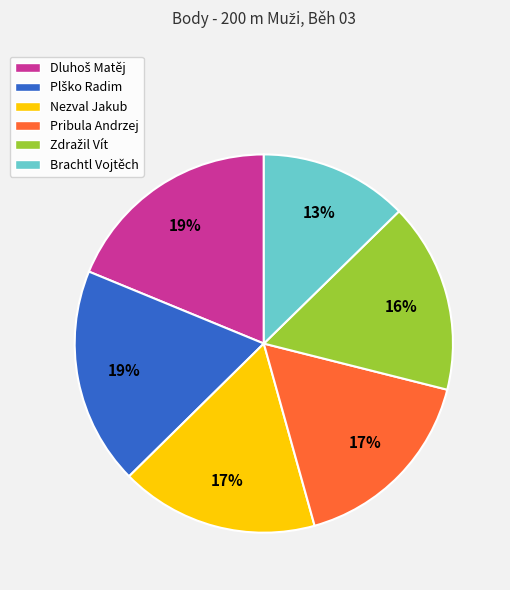

True or false: Nezval Jakub accounts for 8% of the total.

False